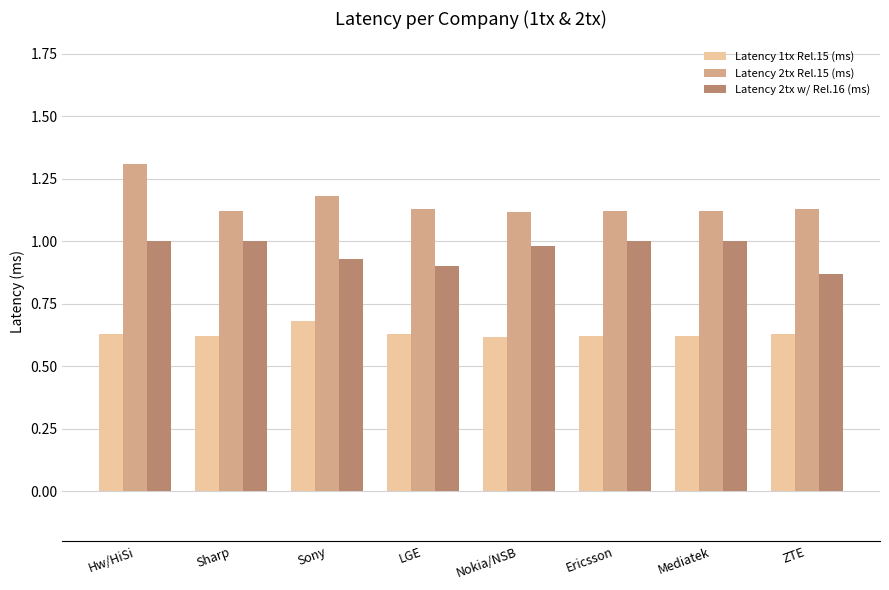

Which series has the largest total across all categories?

Latency 2tx Rel.15 (ms)